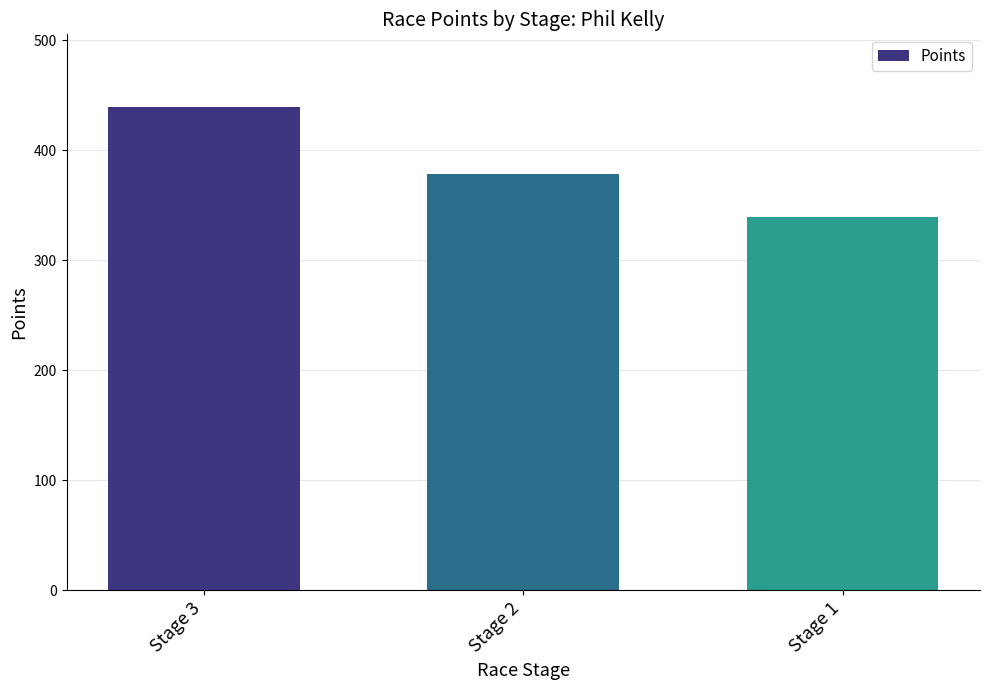

At which label does the data first exceed 378?

Stage 3